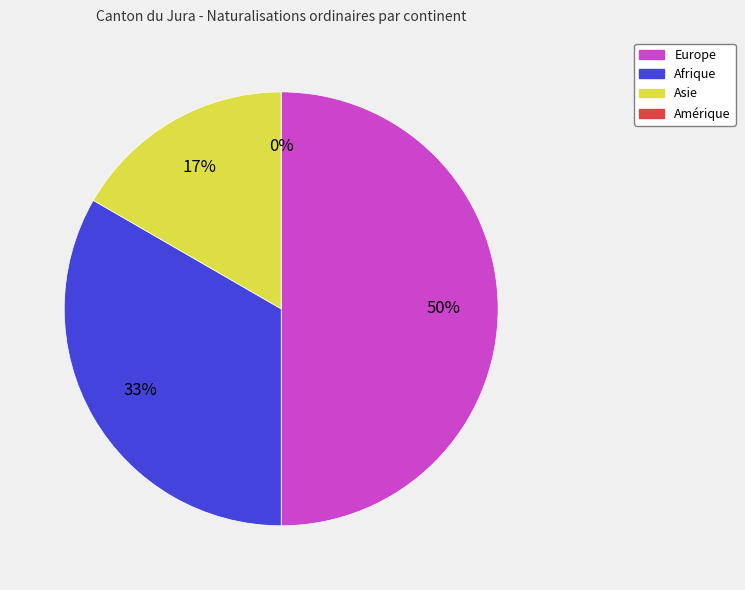

Which slice is the largest?

Europe